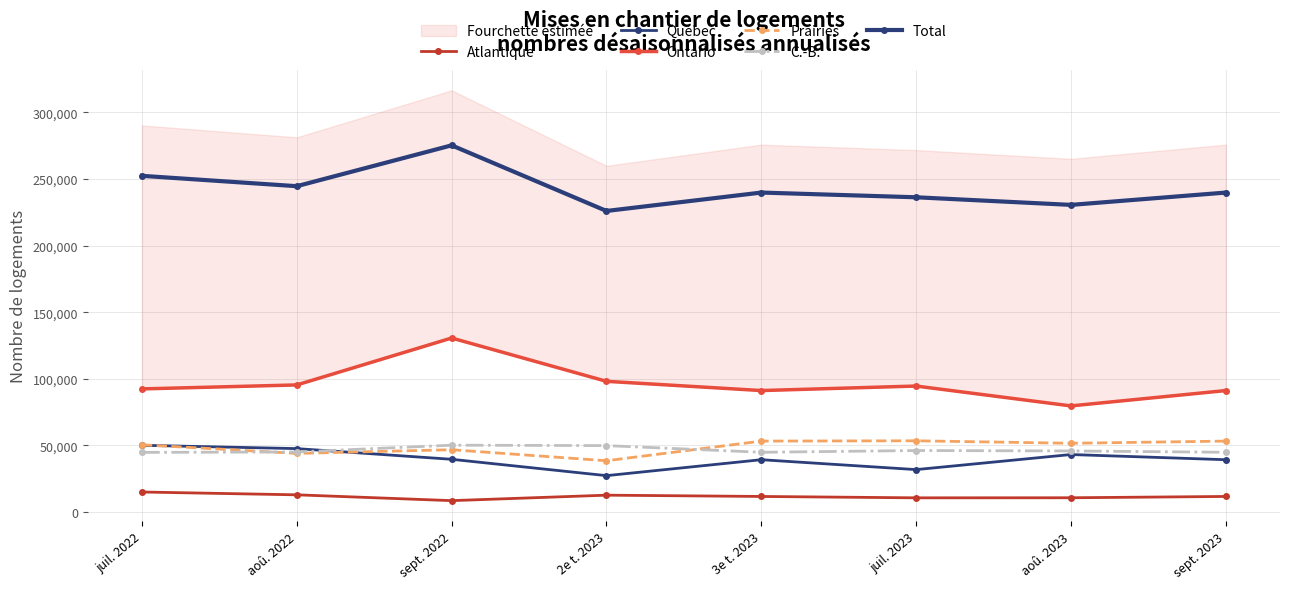

How many interior local valleys does the Québec series have?

2